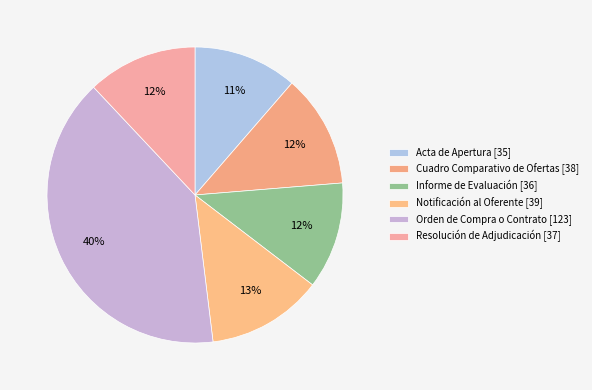

Which has a higher value, Acta de Apertura or Orden de Compra o Contrato?

Orden de Compra o Contrato